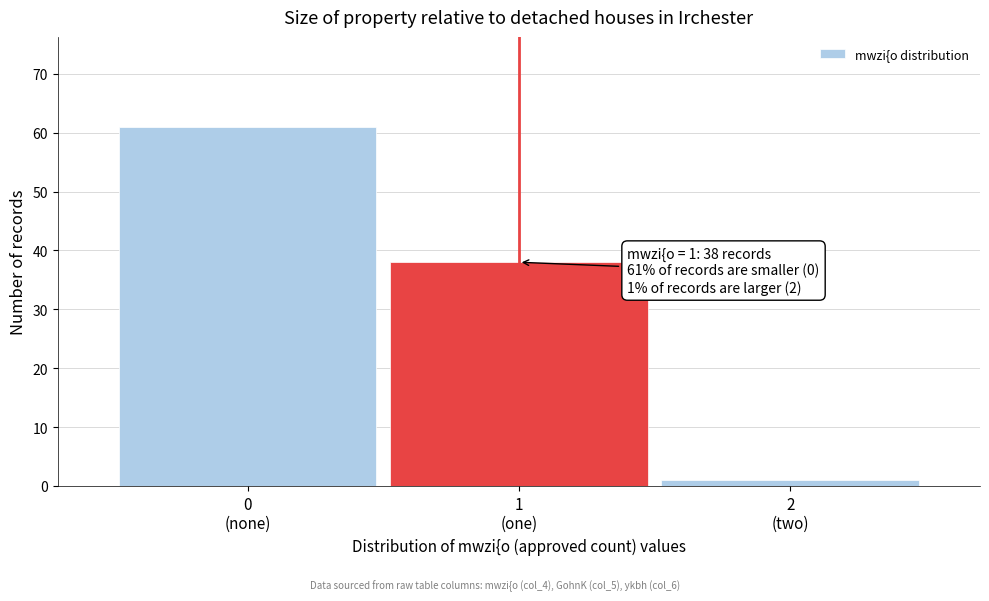

Reading left to right, transcribe all the data shown in this chart.

61	38	1